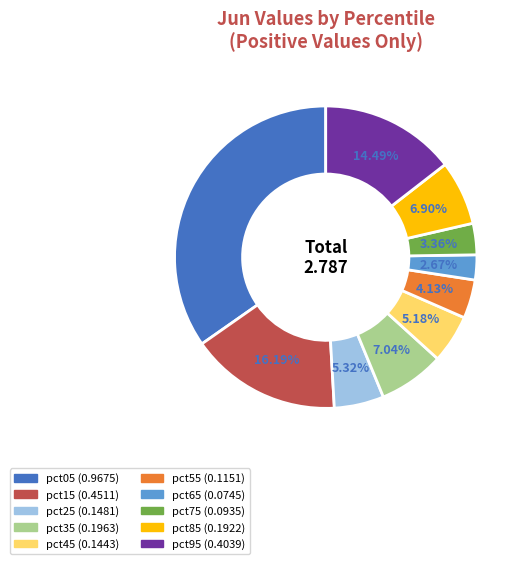

True or false: pct95 accounts for 14% of the total.

True